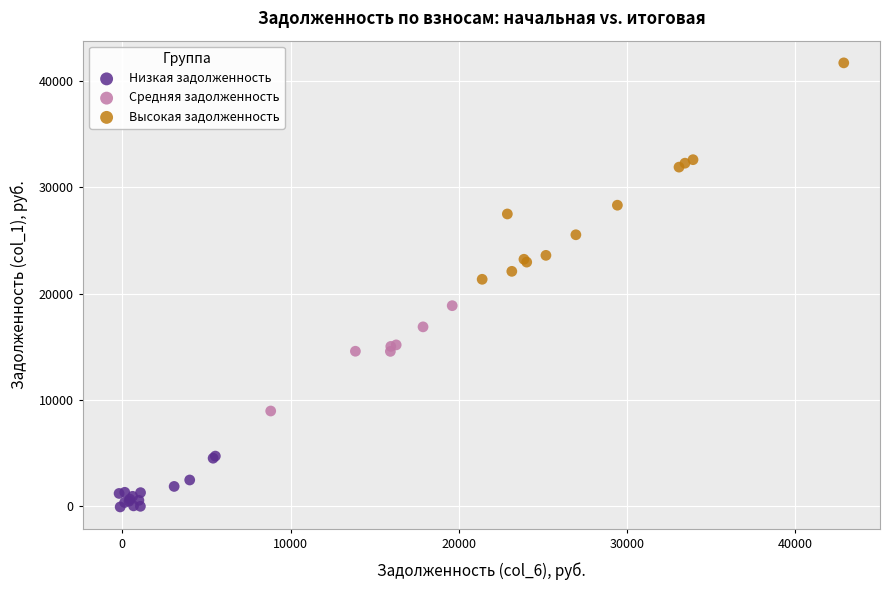

What are all the series names shown in the legend?

Низкая задолженность, Средняя задолженность, Высокая задолженность